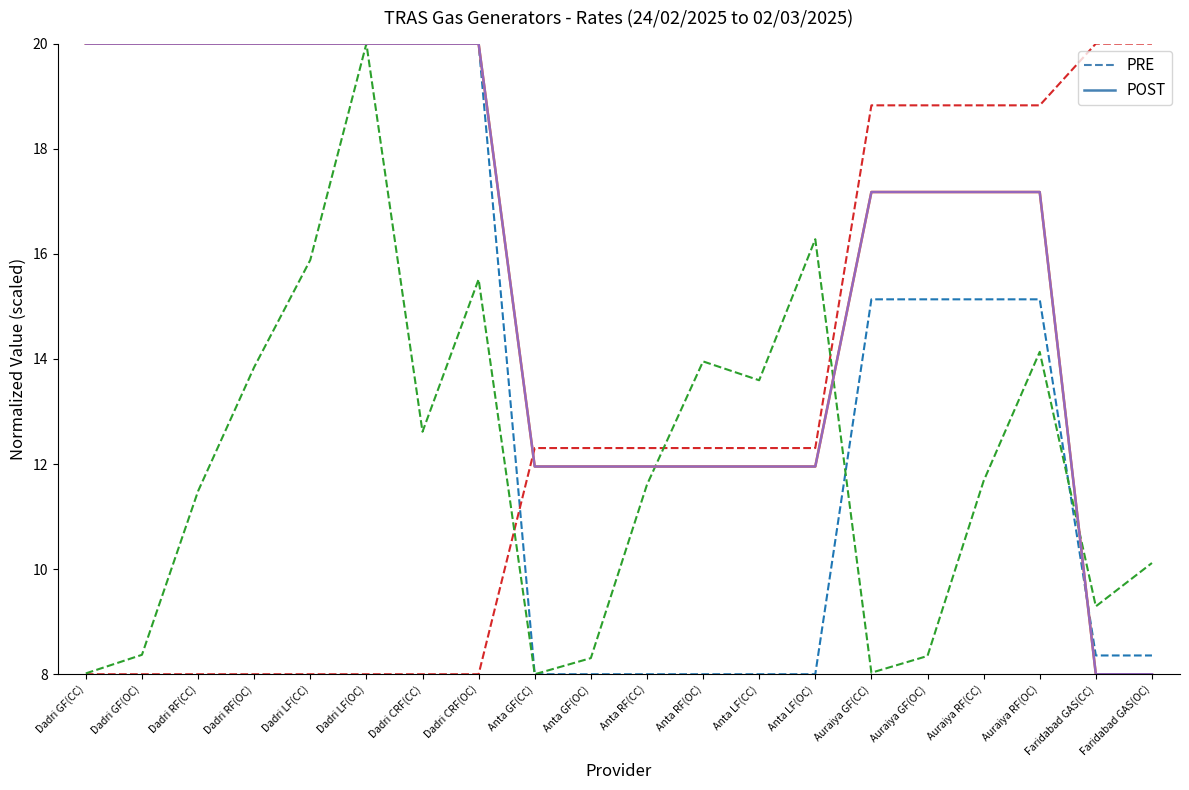

The Installed Capacity (MW) (PRE) series shows 31.7 at Dadri RF(OC). True or false?

False